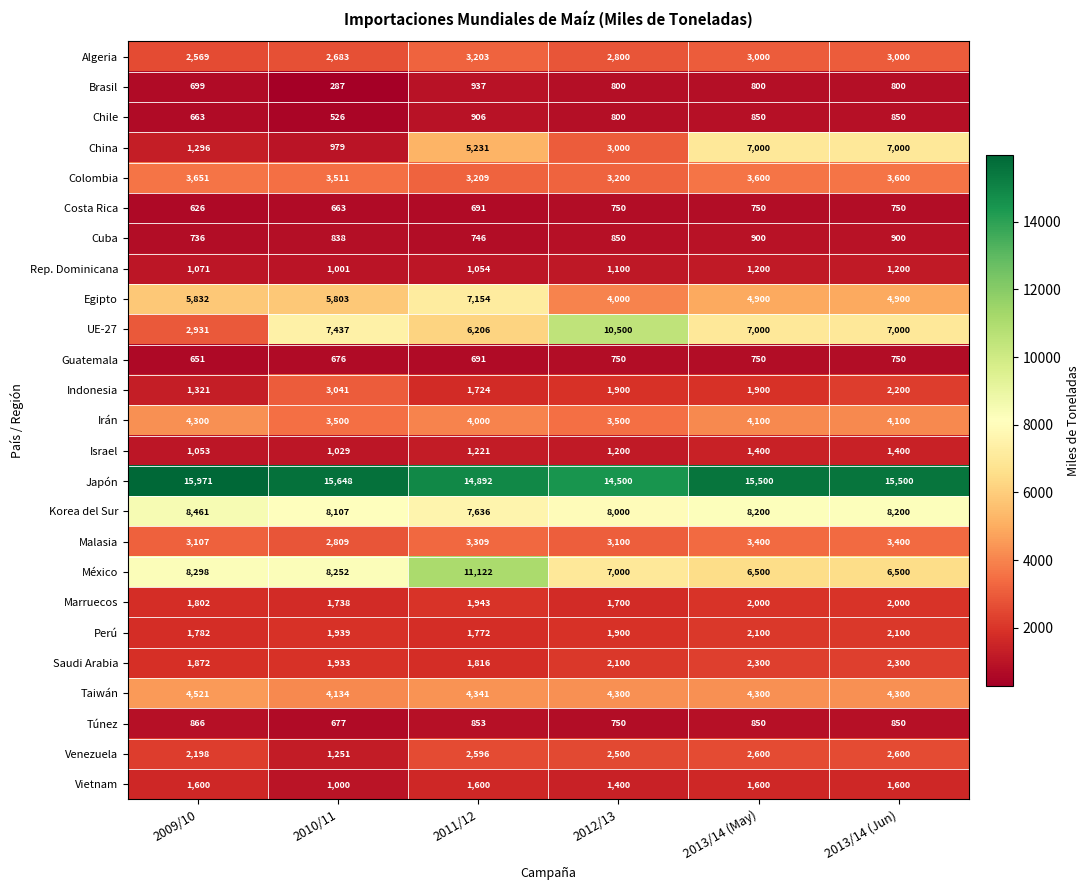

Which series has the largest total across all categories?

Japón